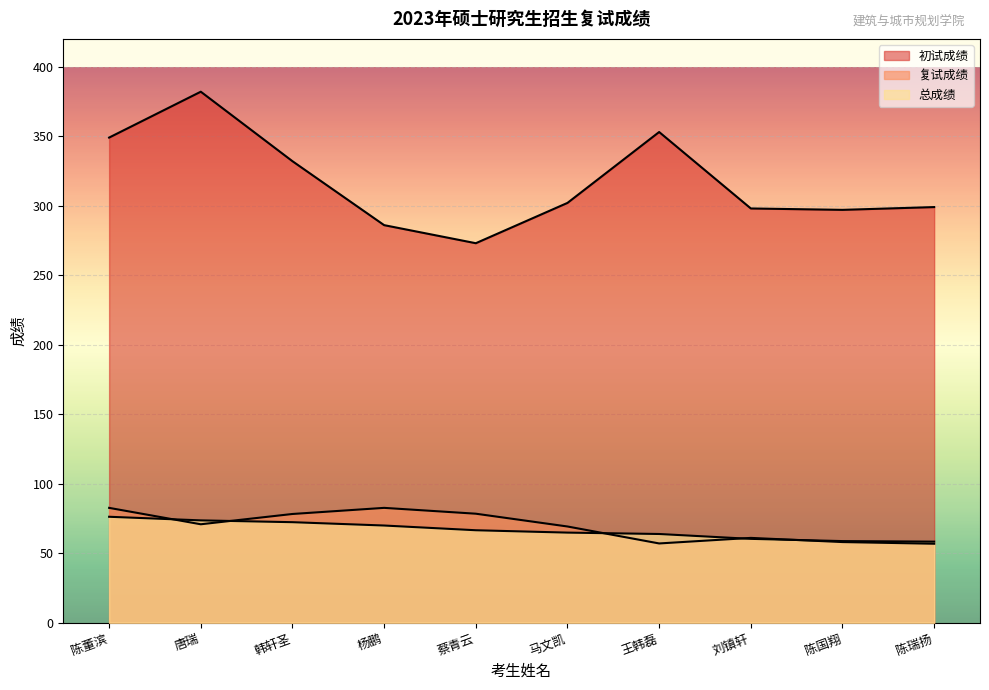

Reading left to right, list all the values displayed in this chart.

初试成绩: 陈董滨=349.0	唐瑞=382.0	韩轩圣=332.0	杨鹏=286.0	蔡青云=273.0	马文凯=302.0	王韩磊=353.0	刘镇轩=298.0	陈国翔=297.0	陈瑞扬=299.0
复试成绩: 陈董滨=82.6	唐瑞=70.8	韩轩圣=78.2	杨鹏=82.6	蔡青云=78.4	马文凯=69.2	王韩磊=57.0	刘镇轩=61.0	陈国翔=58.0	陈瑞扬=56.8
总成绩: 陈董滨=76.2	唐瑞=73.6	韩轩圣=72.3	杨鹏=69.9	蔡青云=66.5	马文凯=64.8	王韩磊=63.8	刘镇轩=60.3	陈国翔=58.7	陈瑞扬=58.3